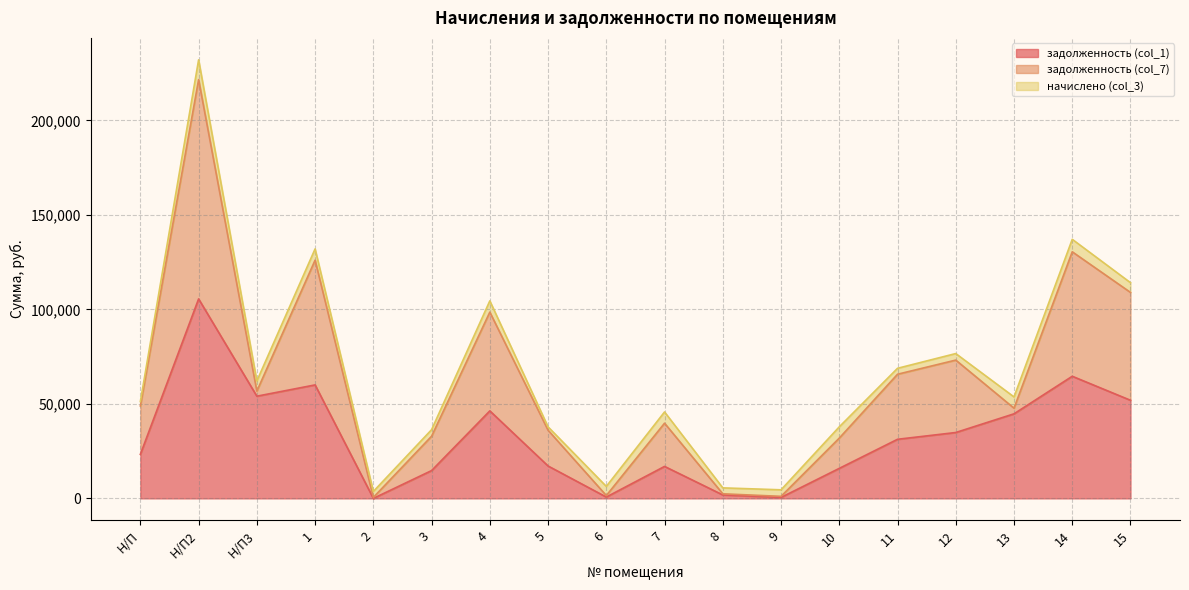

How many interior local valleys does the начислено (col_3) series have?

5